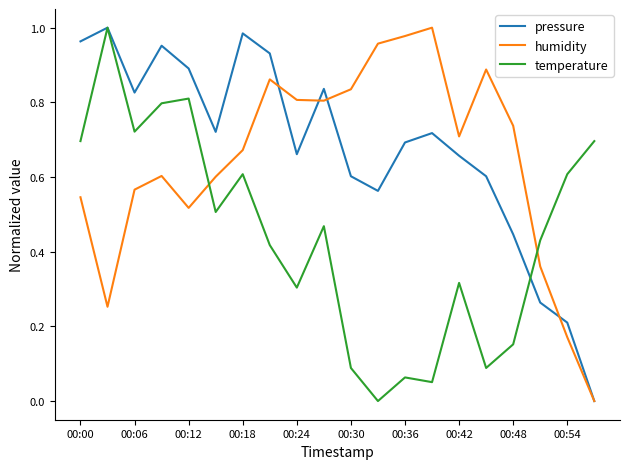

Which series ends up on top after the final intersection of humidity and temperature?

temperature